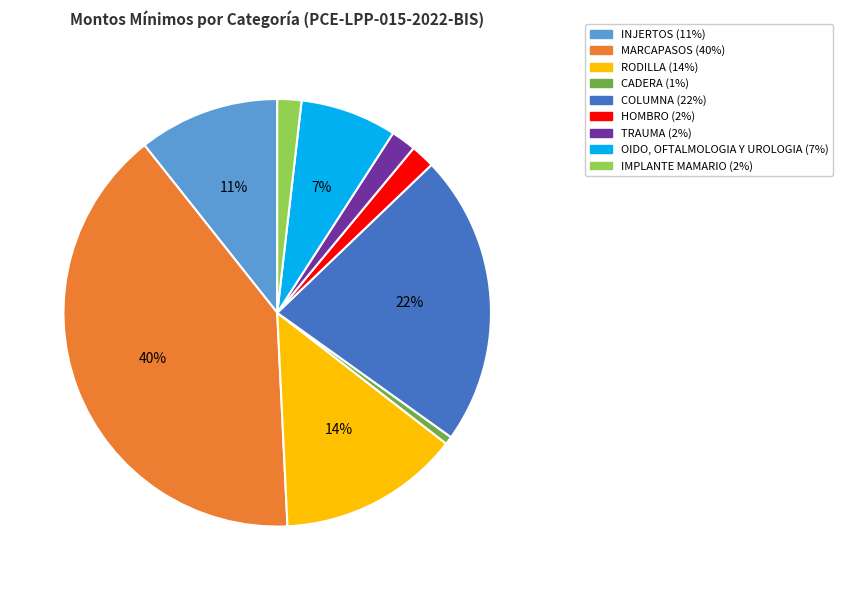

To the nearest percent, what portion does HOMBRO represent?

2%